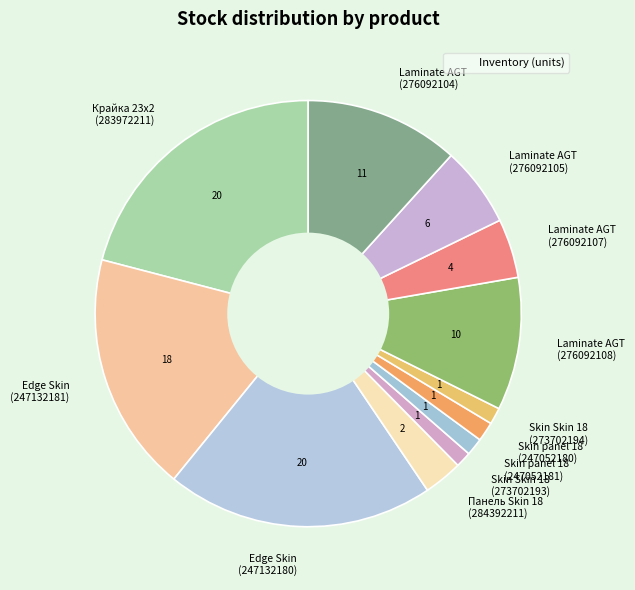

Do Laminate AGT (276092108) and Laminate AGT (276092104) together represent more than half of the pie?

No